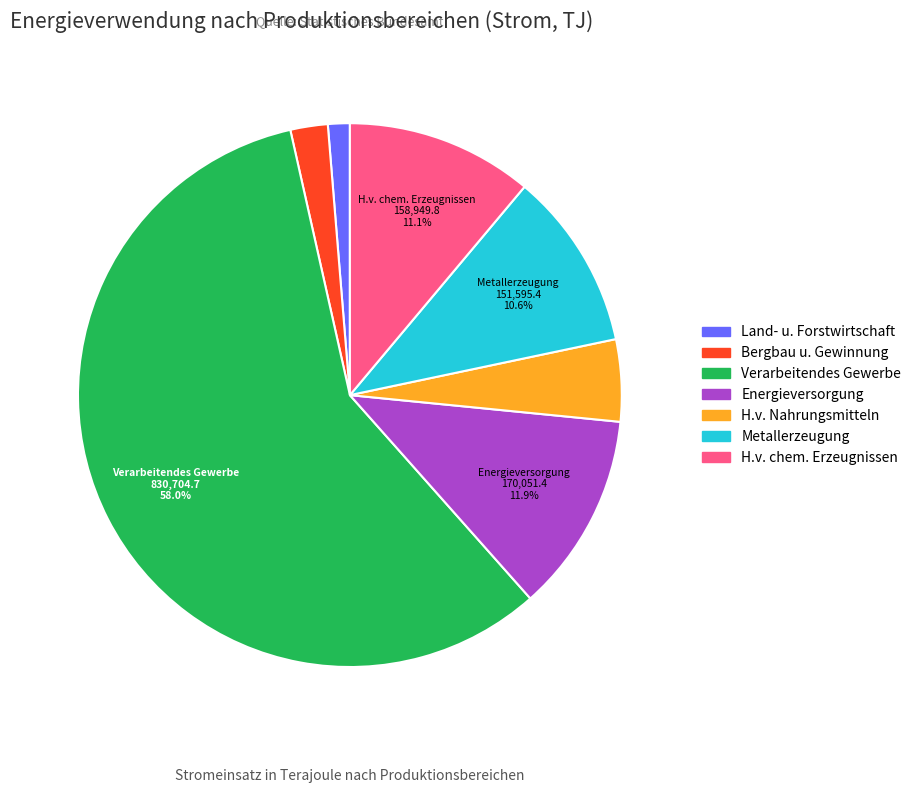

Is there a majority slice in this chart?

Yes